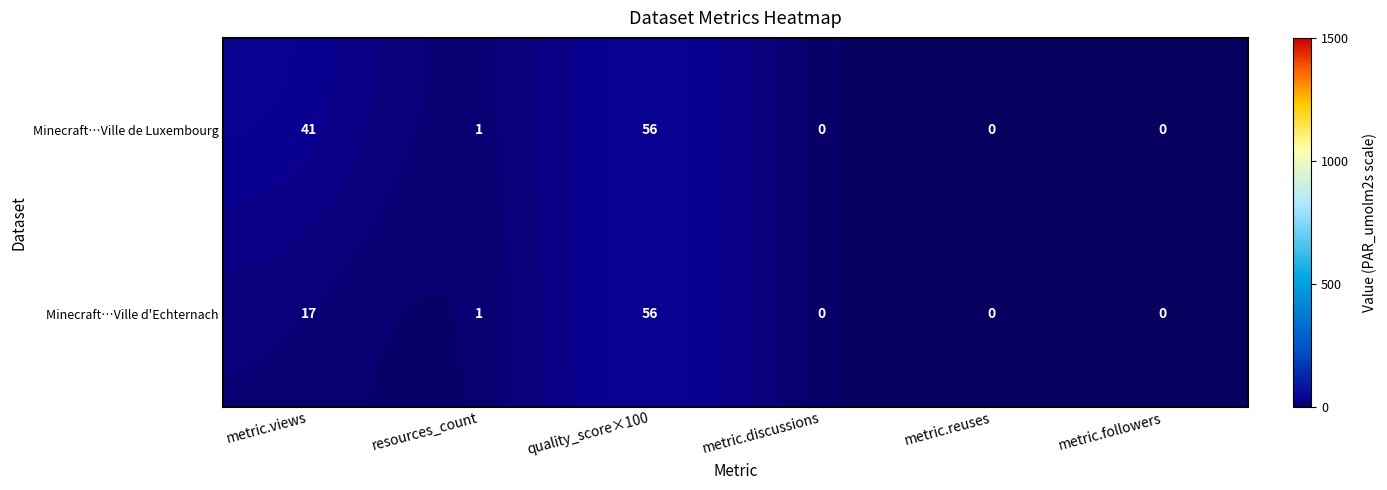

Between metric.views and quality_score×100, which series saw the biggest shift?

Minecraft…Ville d'Echternach